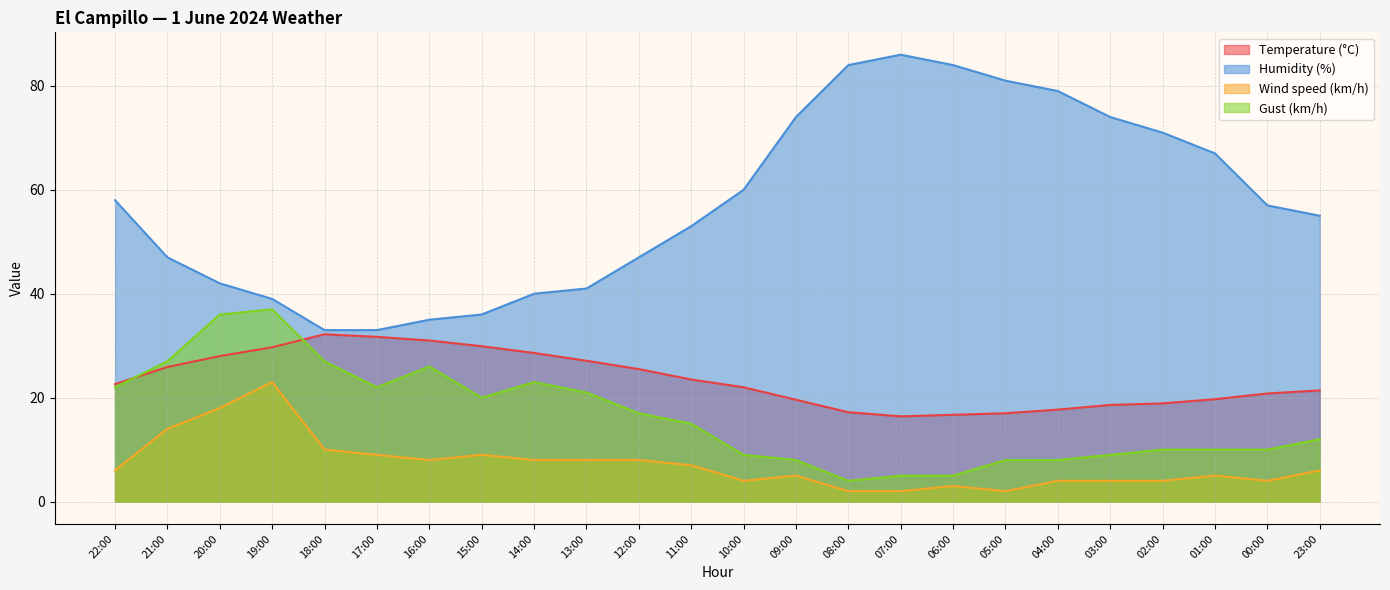

Where do Temperature (°C) and Gust (km/h) first cross each other?

22:00 and 21:00